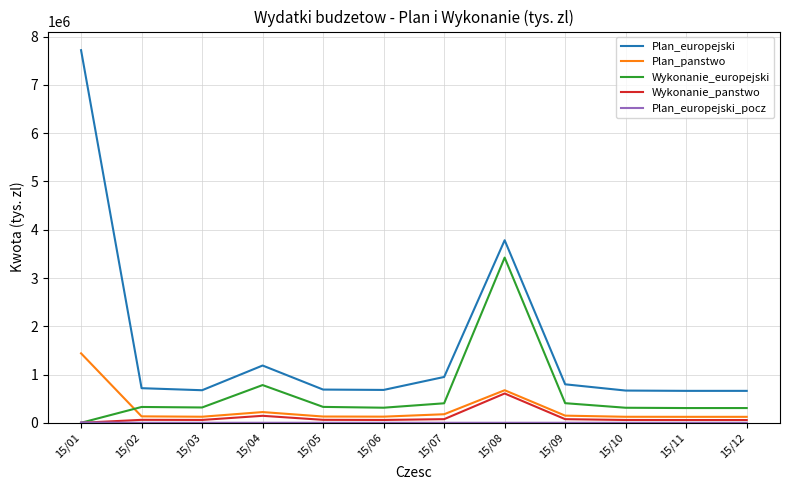

Where is Wykonanie_europejski nearest to the value 1711601?

15/04